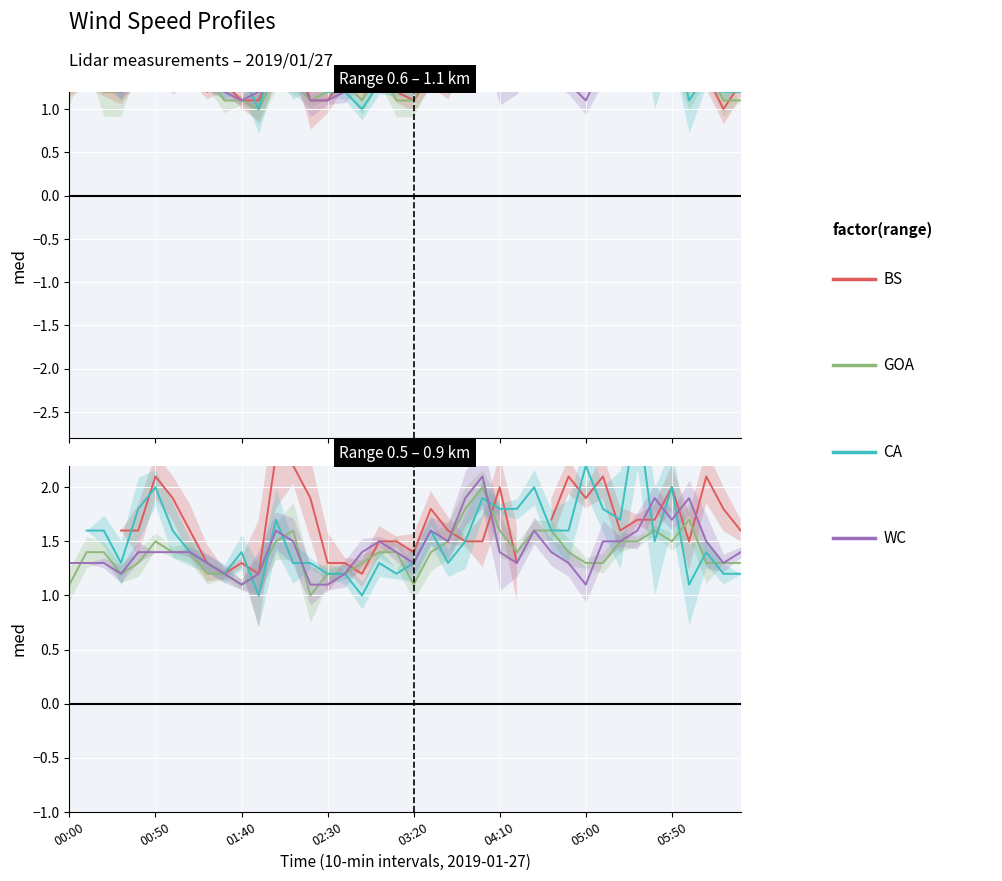

How many interior local peaks does the WC series have?

7